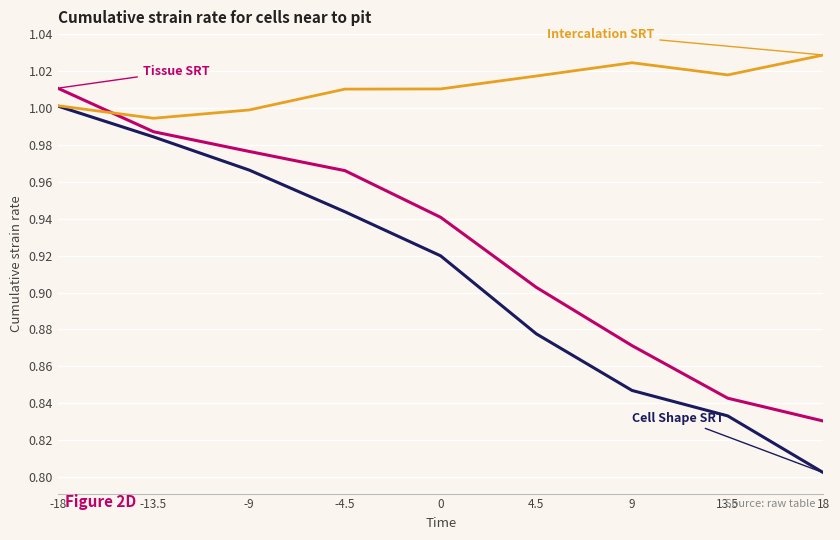

What is the total value across all series at -13.5?

3.0